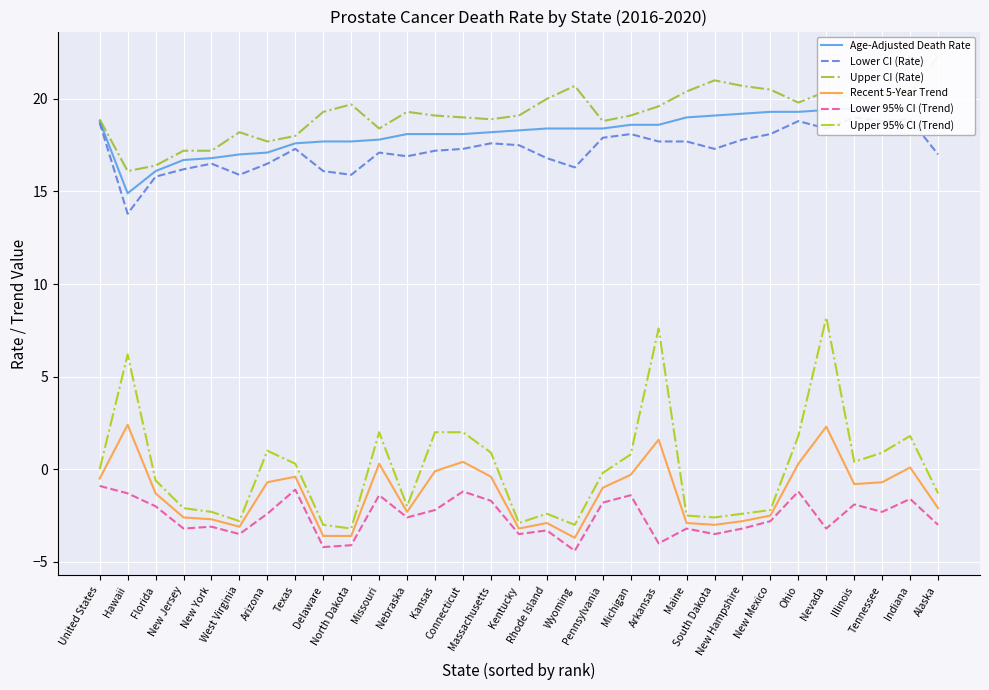

What is the smallest value displayed?

-4.4